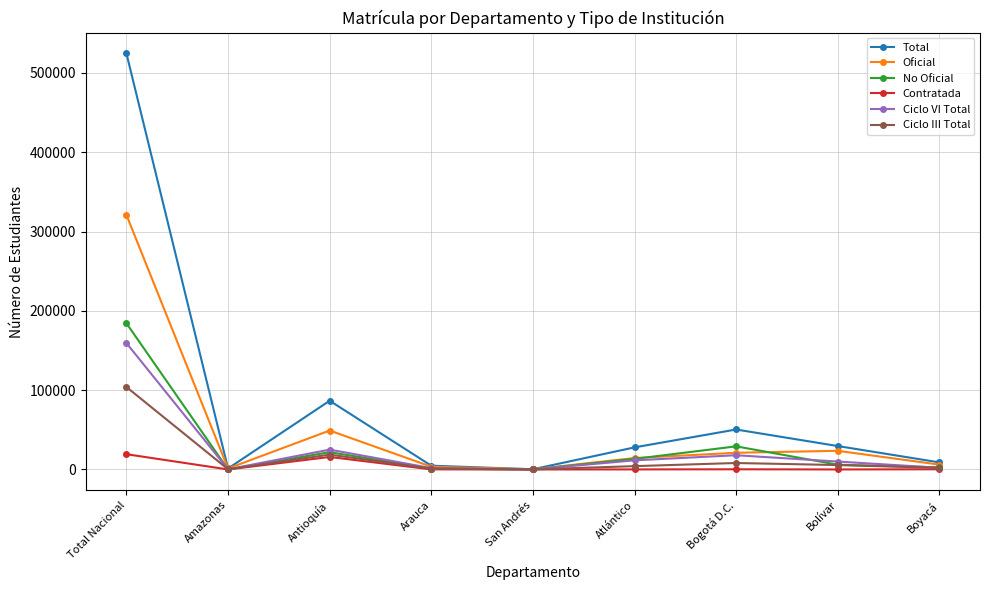

Is it true that Oficial equals 21032 at Bogotá D.C.?

True